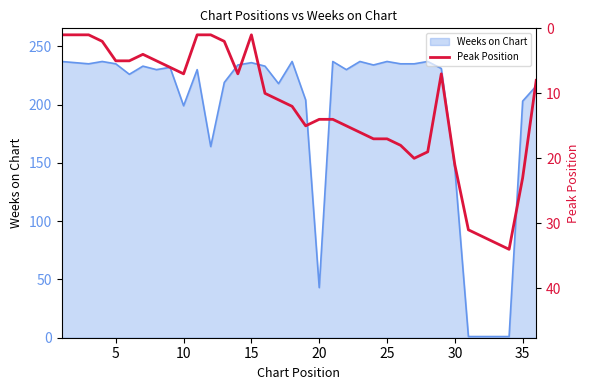

How many data points are less than 11?

18